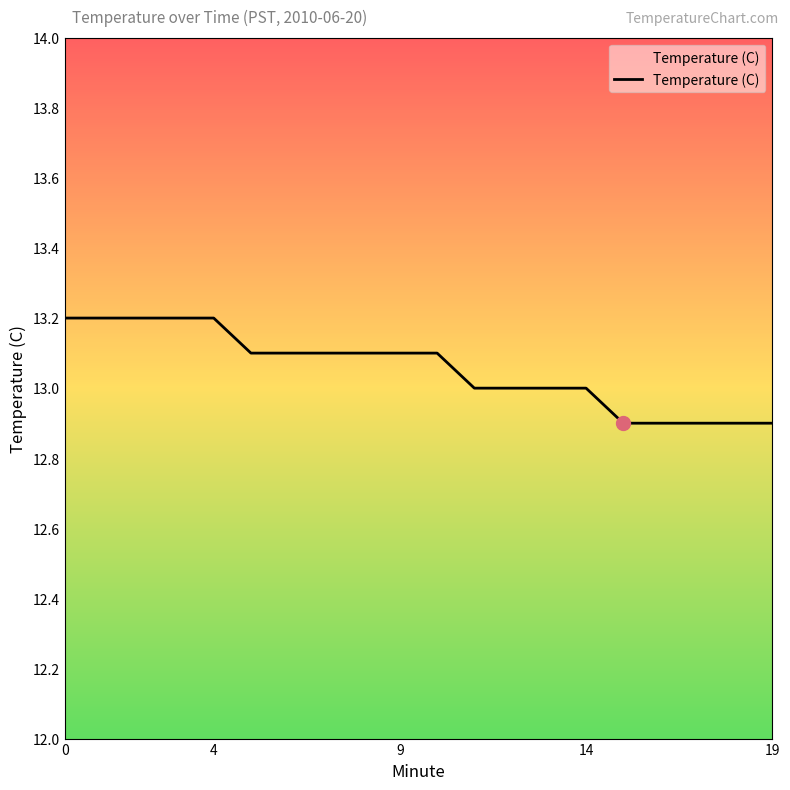

What is the difference between the maximum and minimum values?

0.3